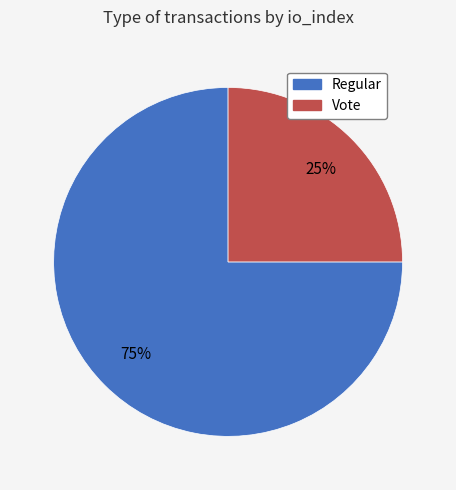

How many slices are in this pie chart?

2